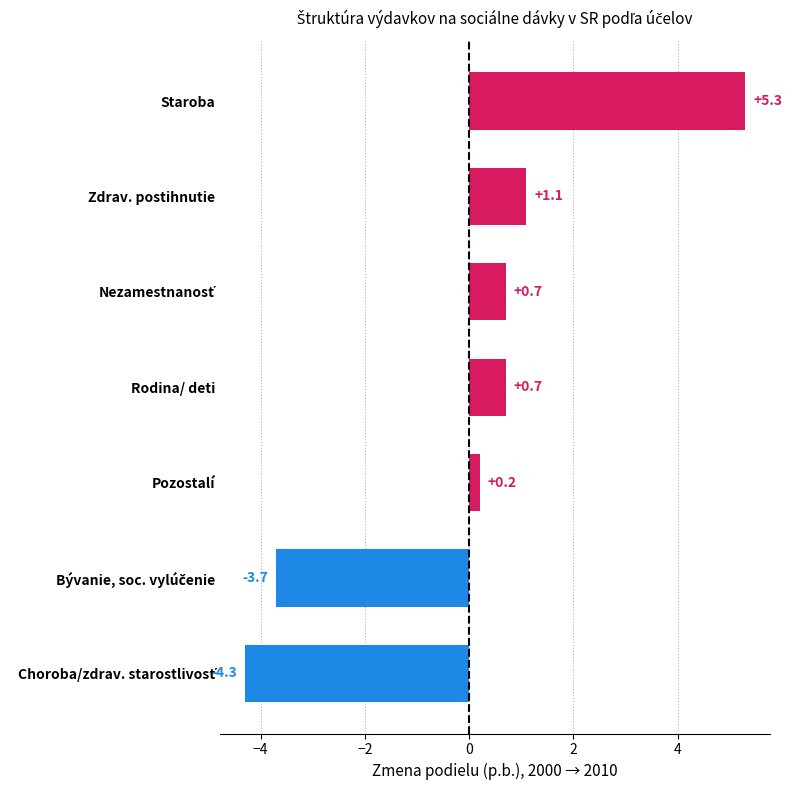

Reading bottom to top, what are all the values shown in this chart?

-4.3	-3.7	0.2	0.7	0.7	1.1	5.3